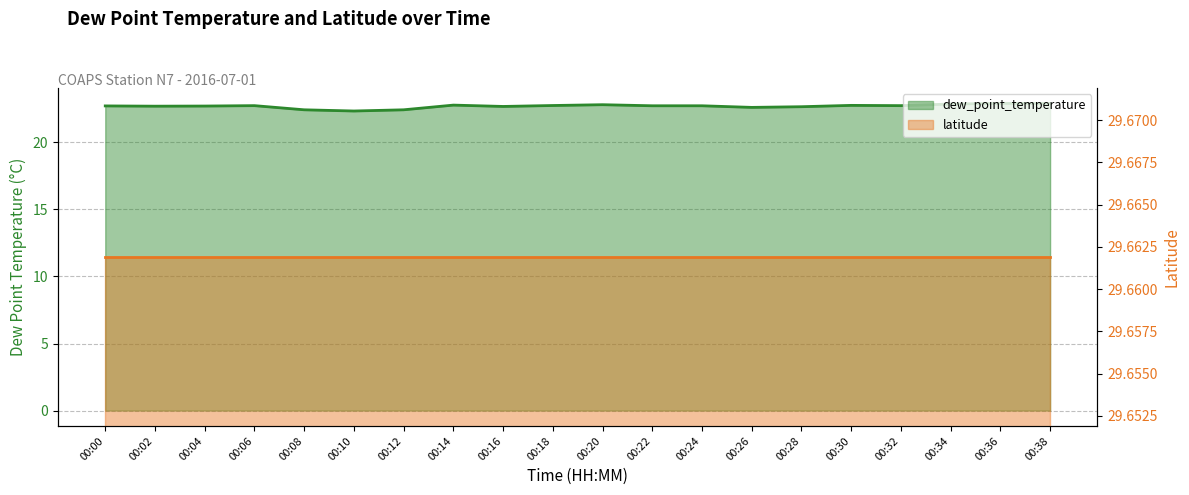

Where is the first local maximum?

00:06